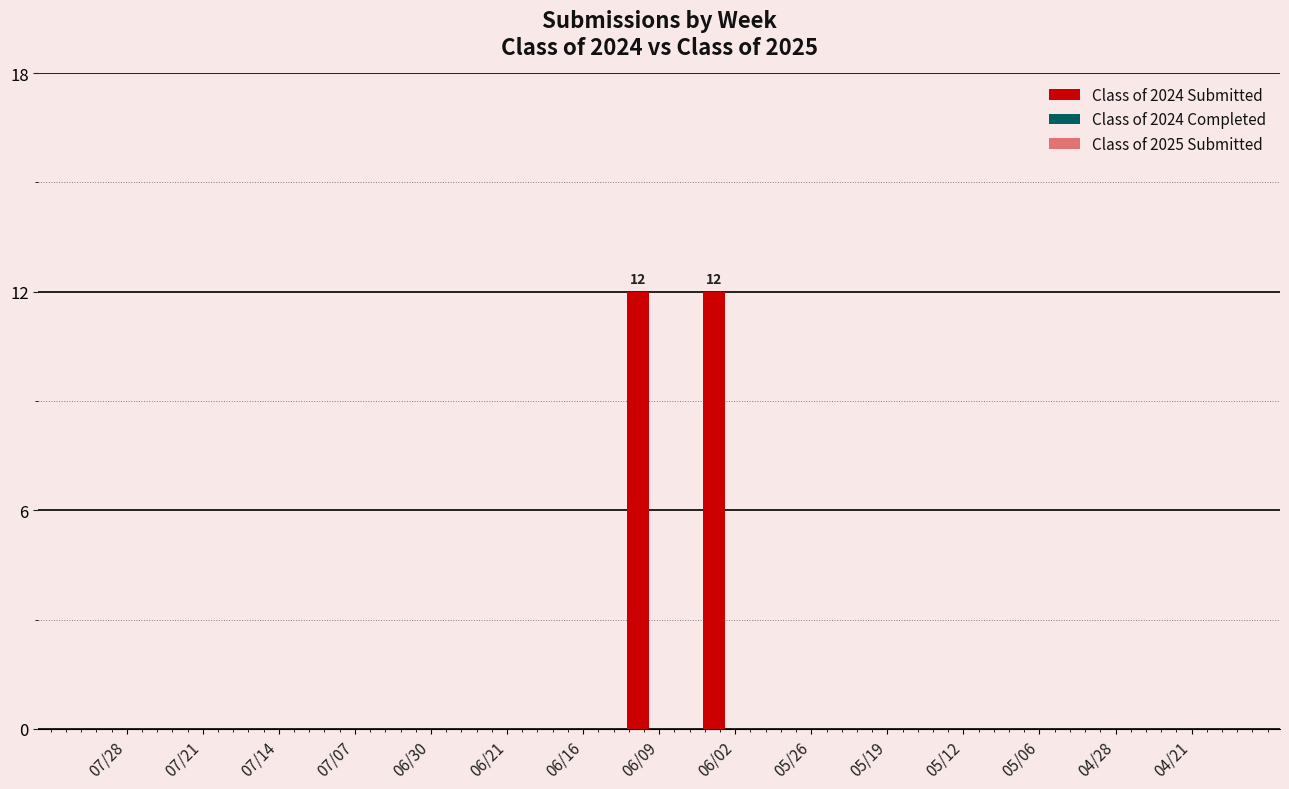

Are the bars horizontal?

No